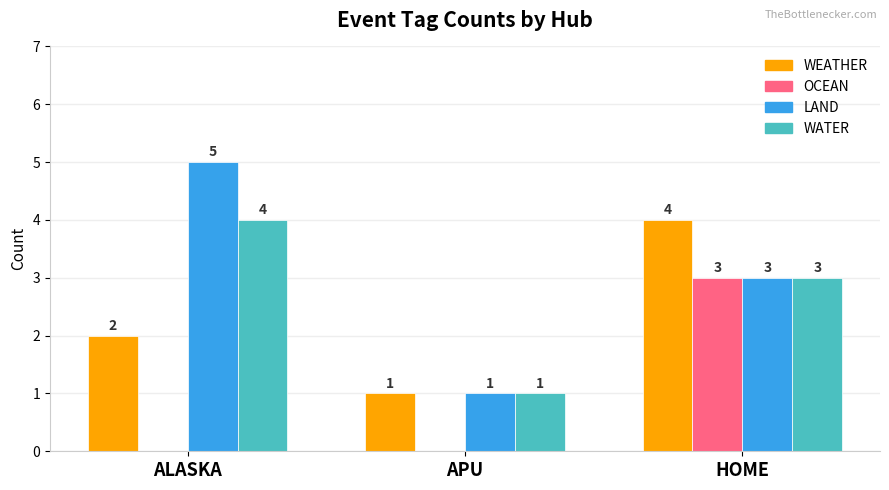

The value of WATER at HOME is 3. True or false?

True